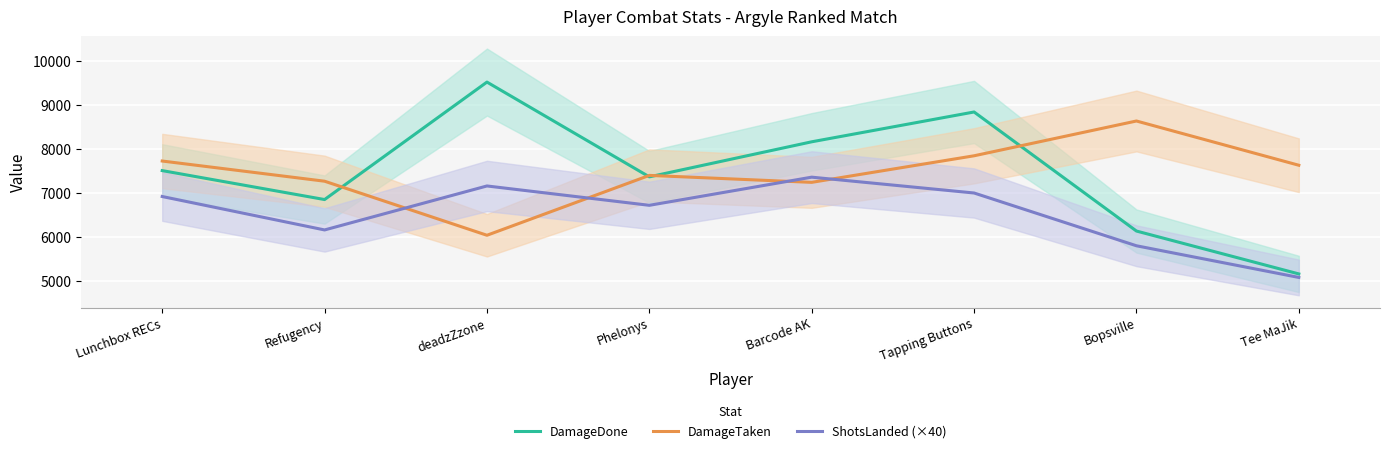

What is the value of the DamageTaken point at the 4th from the left?

7400